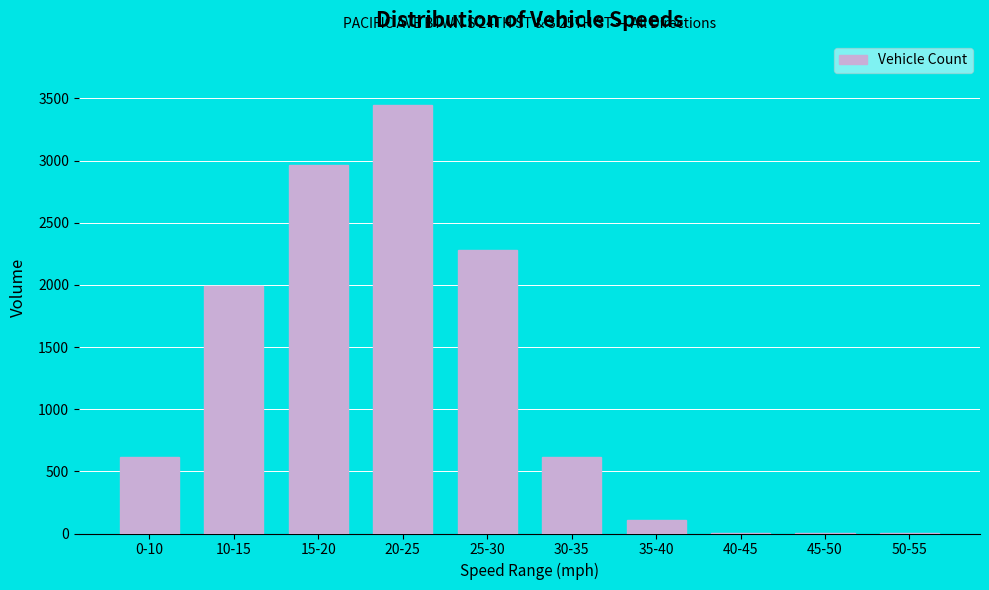

Approximately how many times larger is the value at 25-30 compared to 0-10?

3.7